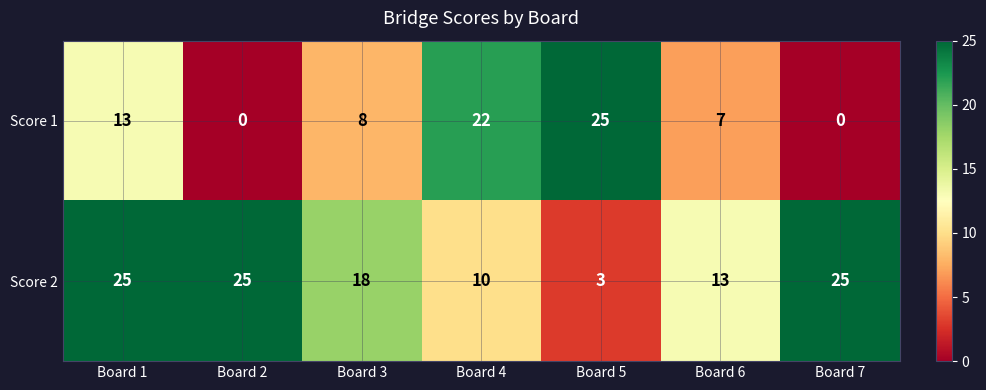

Reading left to right, extract all data points from this chart.

Score 1: 13	0	8	22	25	7	0
Score 2: 25	25	18	10	3	13	25